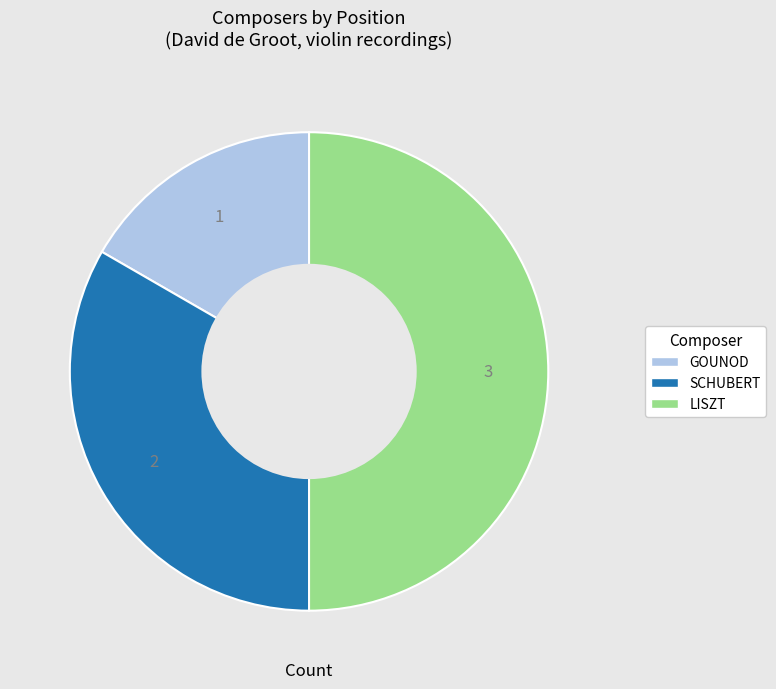

Which has a higher value, SCHUBERT or GOUNOD?

SCHUBERT